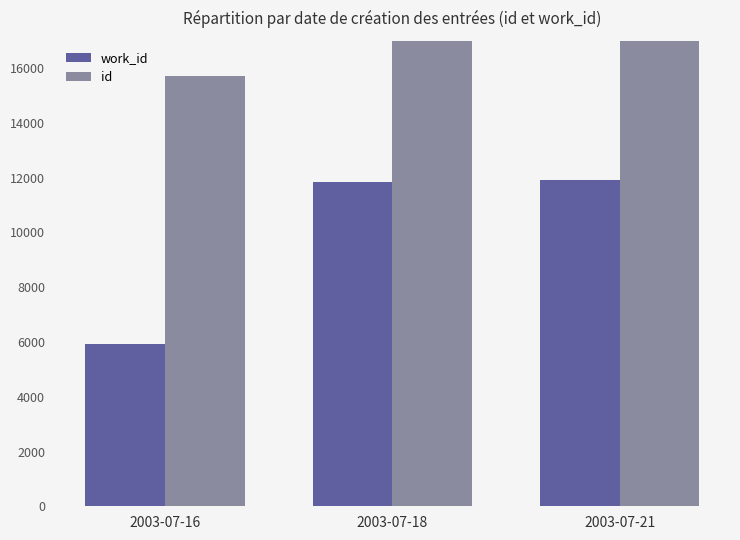

Rank the series at 2003-07-21 from highest to lowest value.

id, work_id